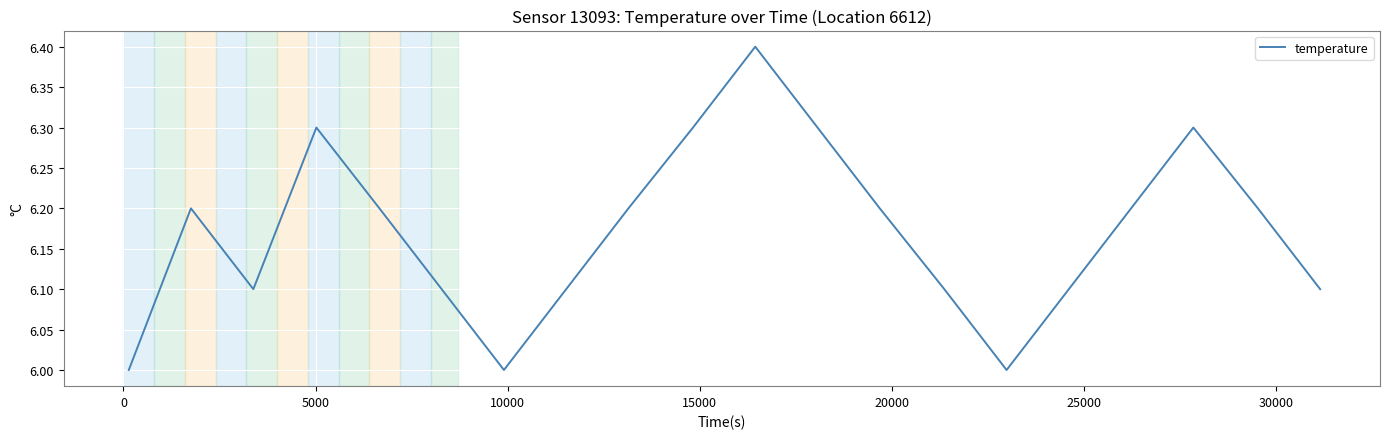

What is the greatest value displayed?

6.4